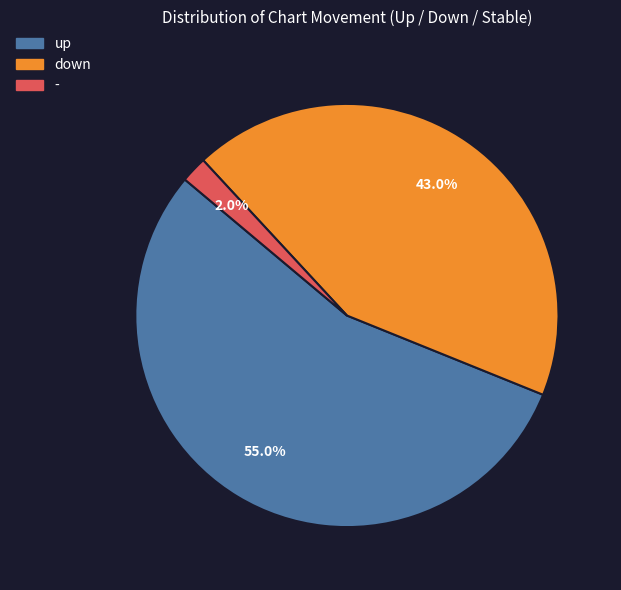

The - slice represents 2% of the pie. True or false?

True